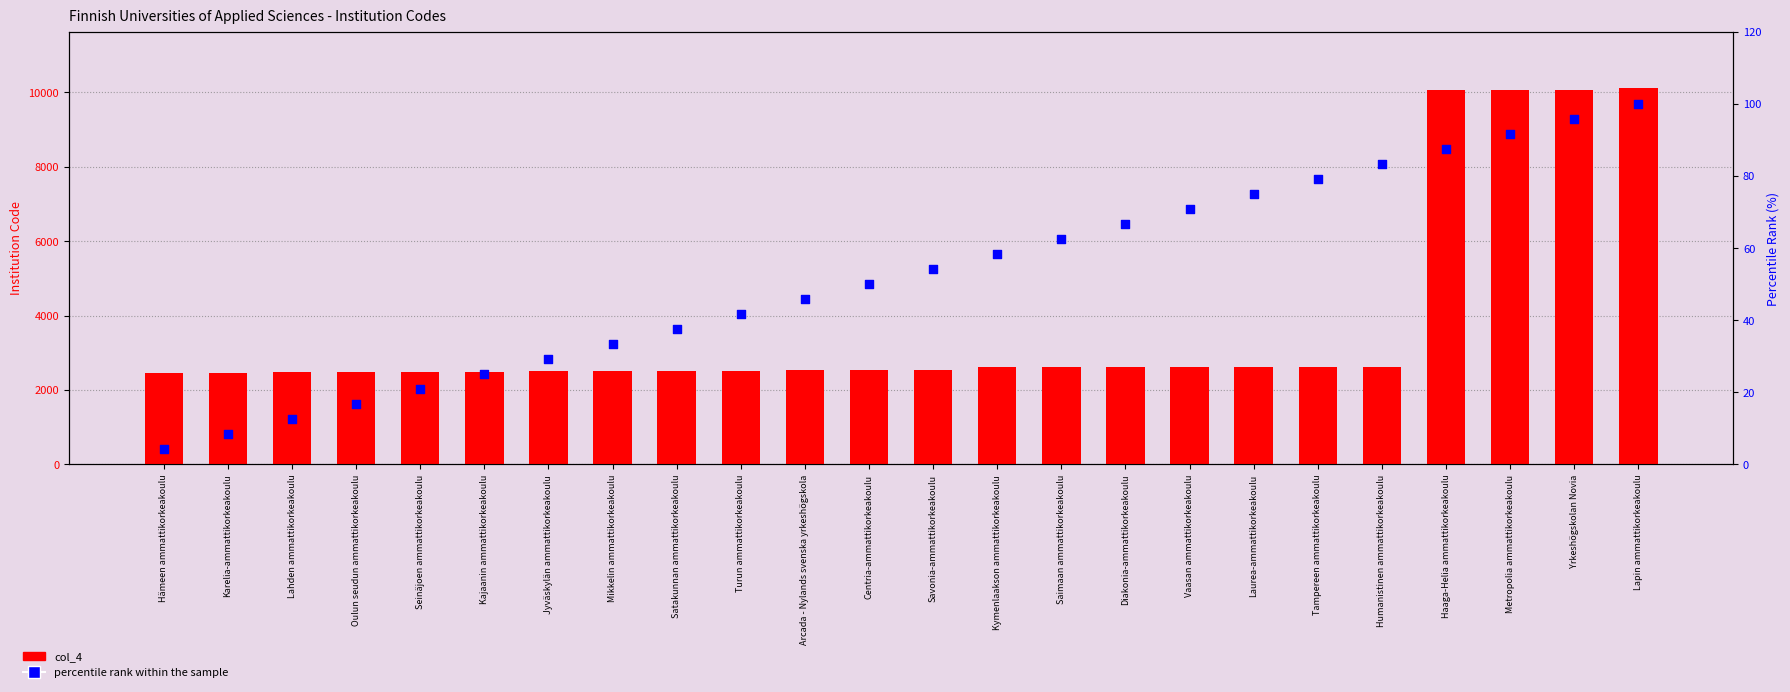

What are all the series names shown in the legend?

col_4, percentile rank within the sample